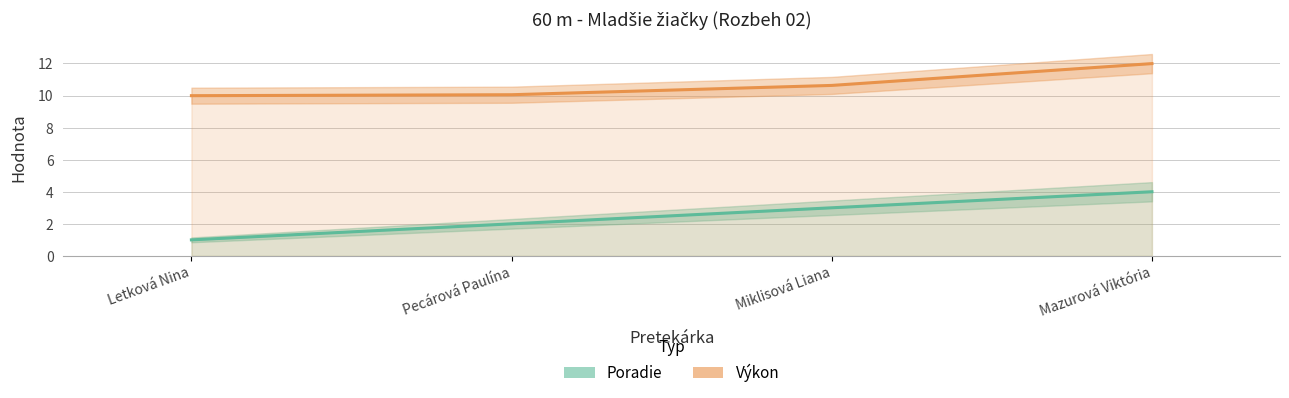

Does the chart display data point markers on the line(s)?

No